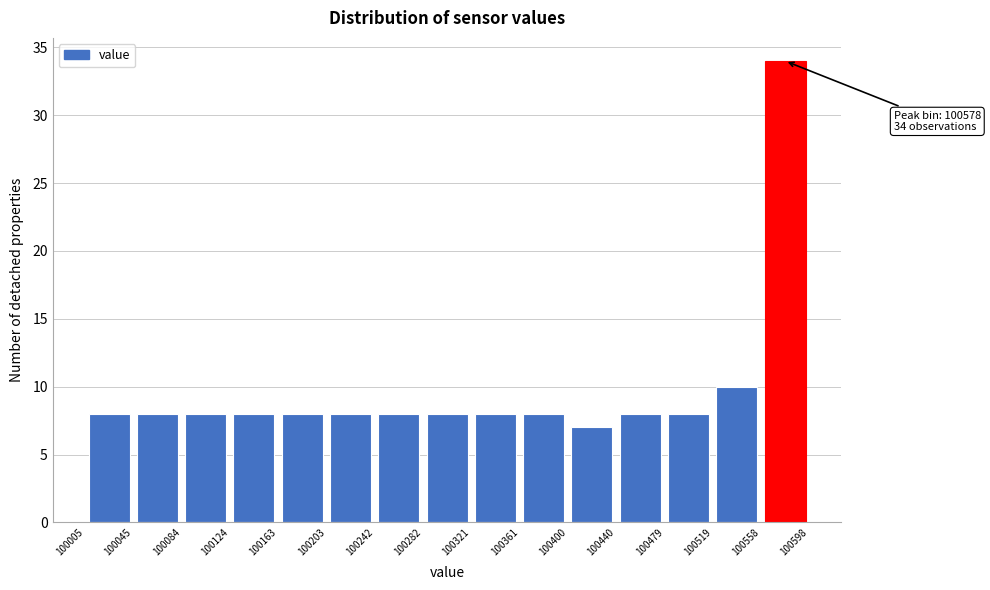

Over which range of the x-axis is the bar tallest?

100558 to 100598